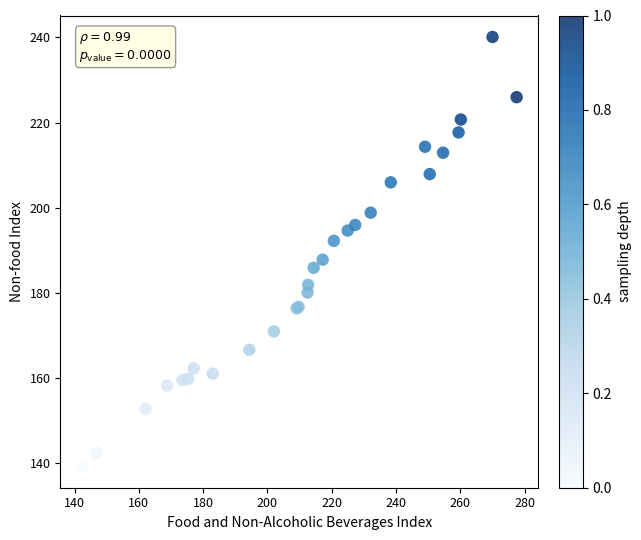

What Y value in the scatter plot is closest to 189?

187.8